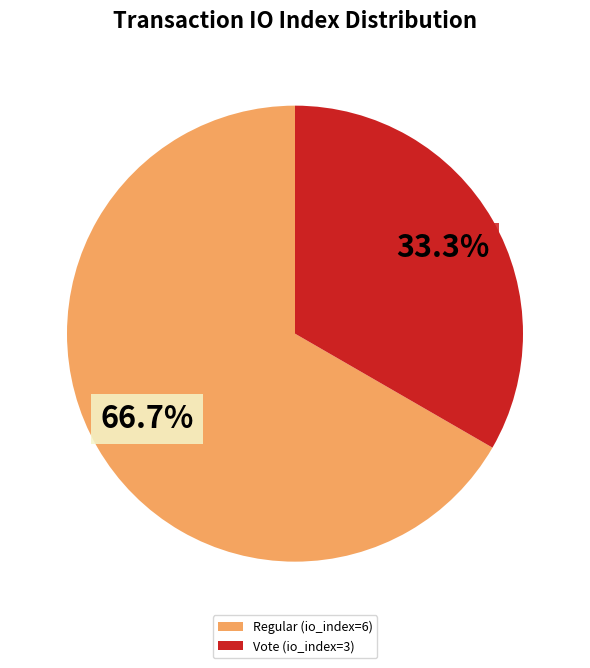

Is it true that Regular (io_index=6) is 57% of the pie?

False